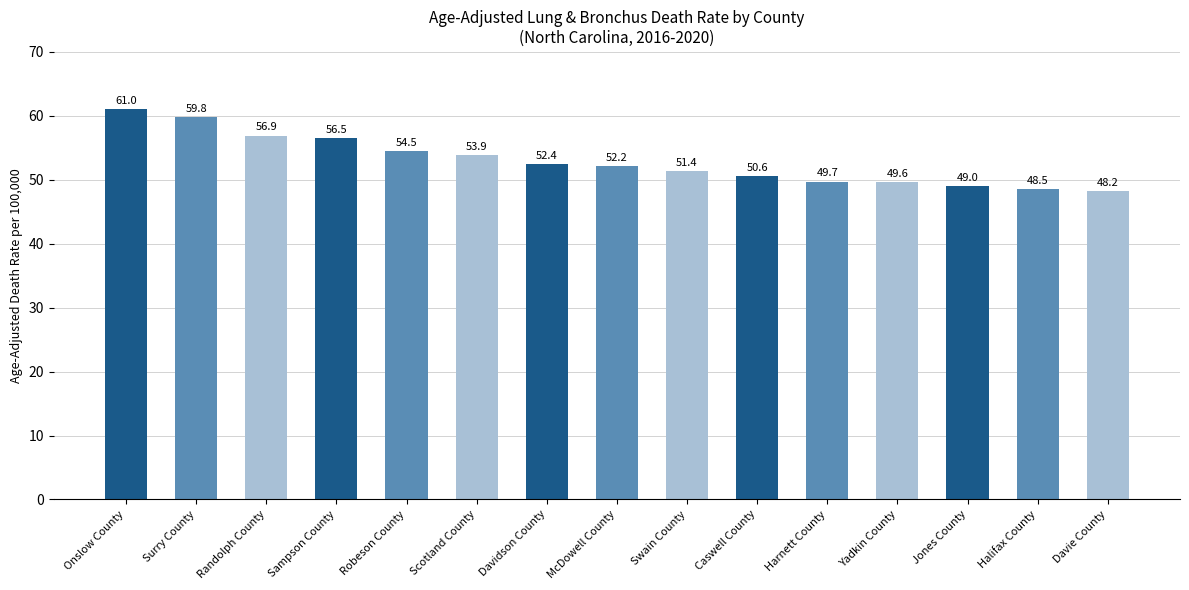

List the labels in order of value, smallest first.

Davie County, Halifax County, Jones County, Yadkin County, Harnett County, Caswell County, Swain County, McDowell County, Davidson County, Scotland County, Robeson County, Sampson County, Randolph County, Surry County, Onslow County